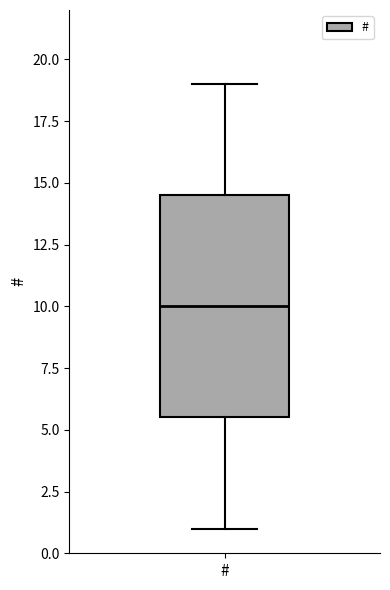

Transcribe this box plot: give where the median line is, the range the box spans, and where the two whiskers end, as read against the y-axis. The values are not printed on the chart, so give them approximately, as read against the axis.

median 10.0, box 5.5 to 14.5, whiskers 1.0 to 19.0